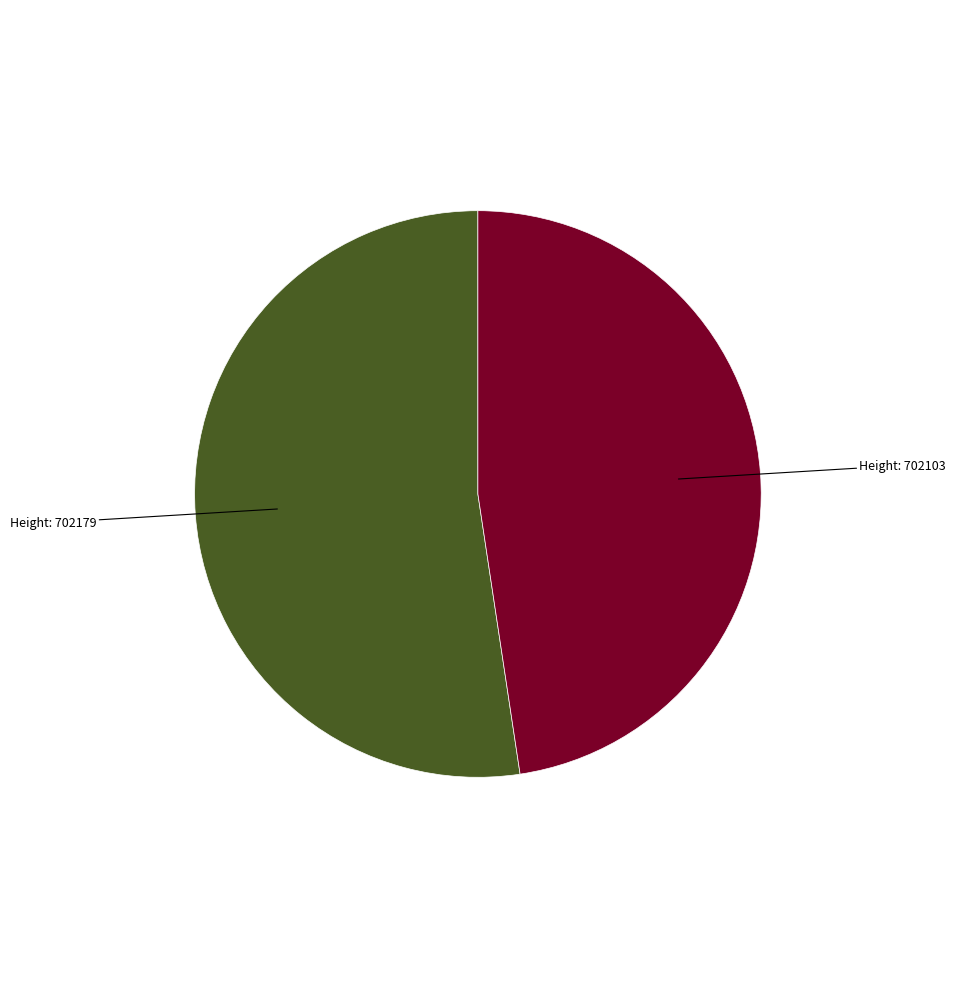

Does any single category account for the majority?

Yes